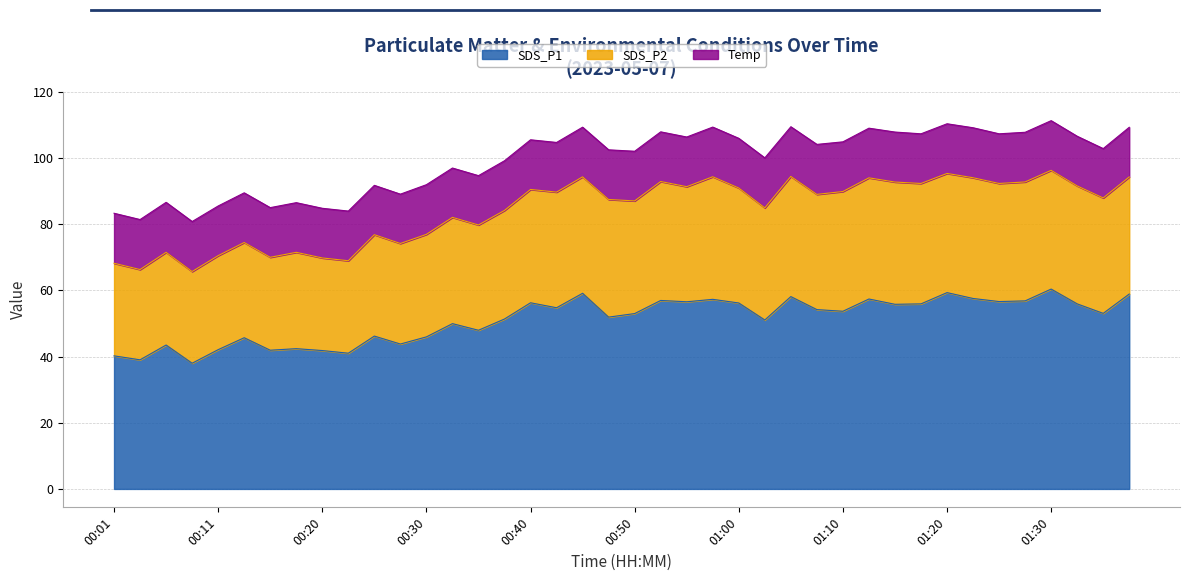

True or false: SDS_P2 and SDS_P1 cross at least once.

False